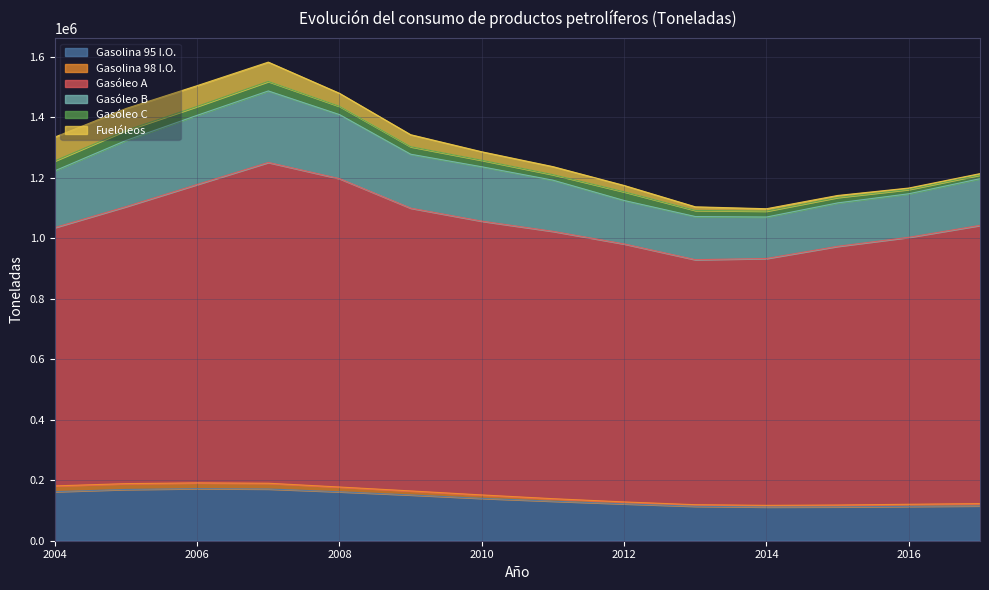

Which label corresponds to the largest value in the chart?

2007